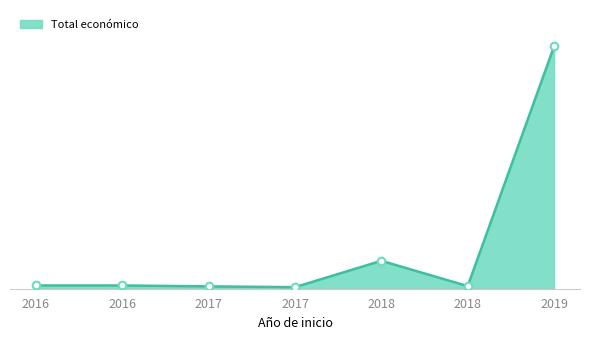

What is the change in value from 2016 to 2018?

-1590